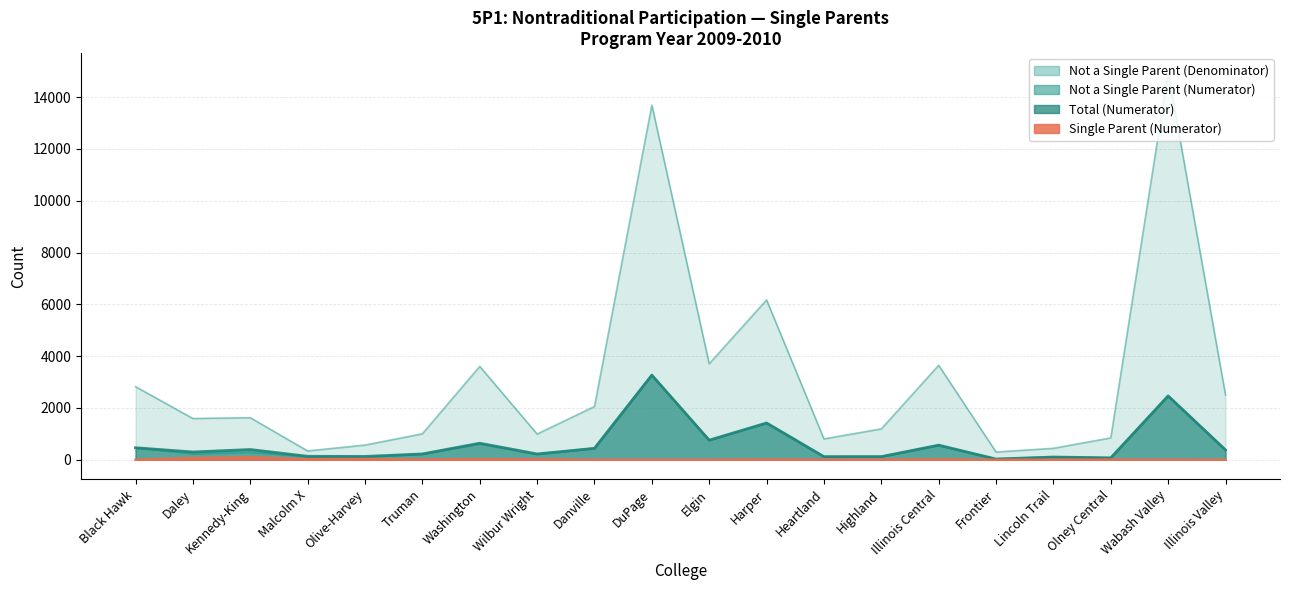

Reading left to right, list all the values displayed in this chart.

Not a Single Parent (Numerator): 462	234	299	114	101	216	612	209	441	3269	756	1410	120	118	550	28	106	69	2465	379
Single Parent (Numerator): 2	67	97	20	28	9	28	16	0	0	0	11	0	4	15	0	0	5	1	0
Not a Single Parent (Denominator): 2823	1594	1625	341	568	1003	3606	994	2058	13697	3708	6174	806	1193	3649	299	443	845	14954	2503
Total (Numerator): 464	301	396	134	129	225	640	225	441	3269	756	1421	120	122	565	28	106	74	2466	379